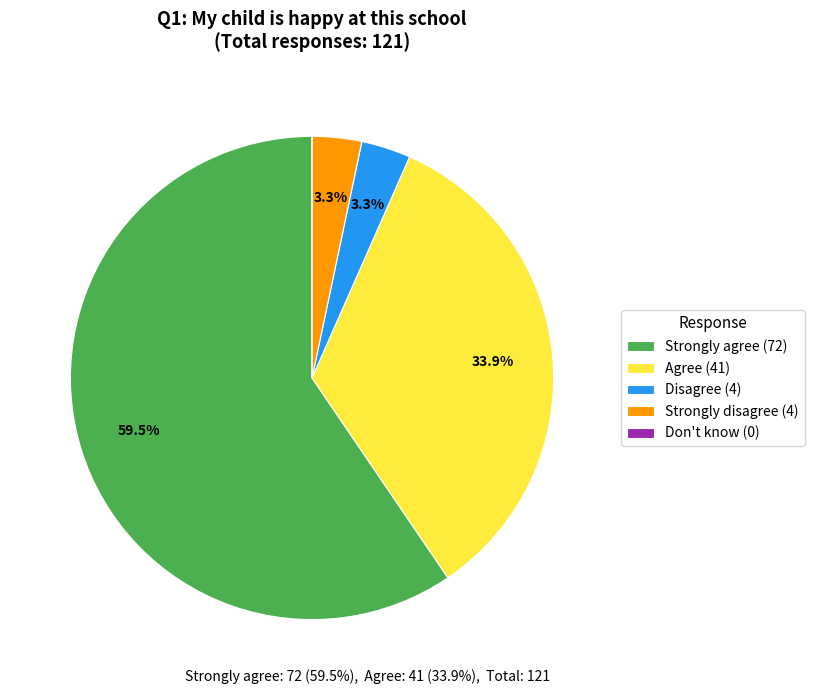

Combined, what portion of the pie is Strongly agree (72) and Disagree (4)?

62.8%